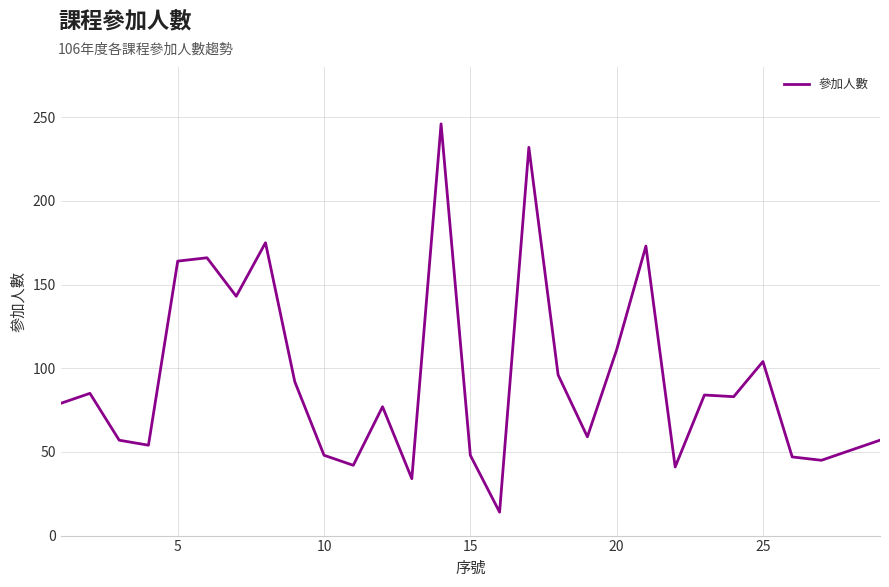

What is the greatest value displayed?

246